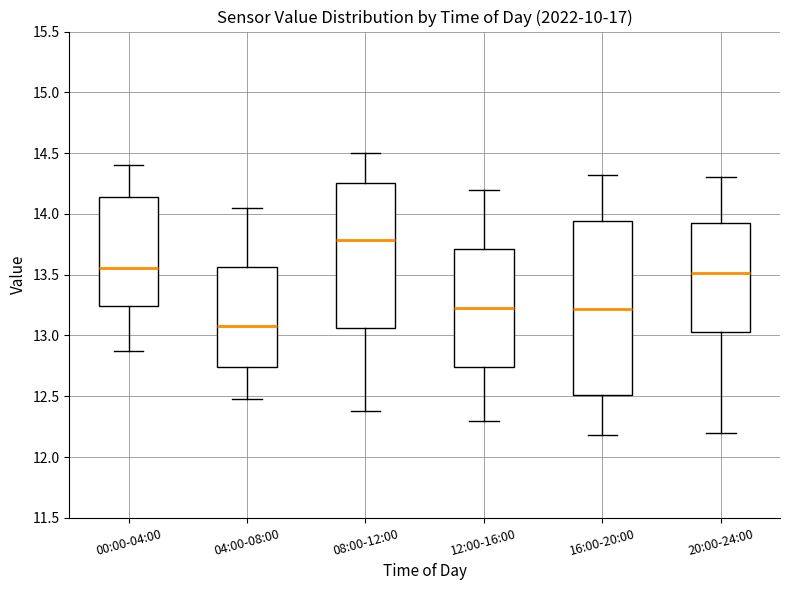

Which box is the tallest, from its lower edge to its upper edge?

16:00-20:00